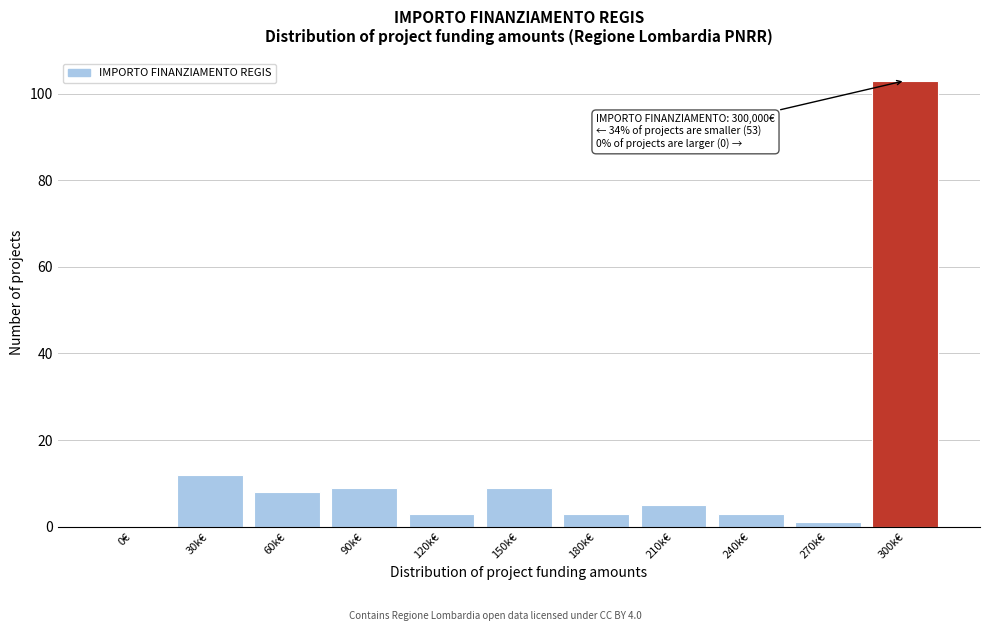

Reading left to right, what are all the values shown in this chart?

0€=0	30k€=12	60k€=8	90k€=9	120k€=3	150k€=9	180k€=3	210k€=5	240k€=3	270k€=1	300k€=103